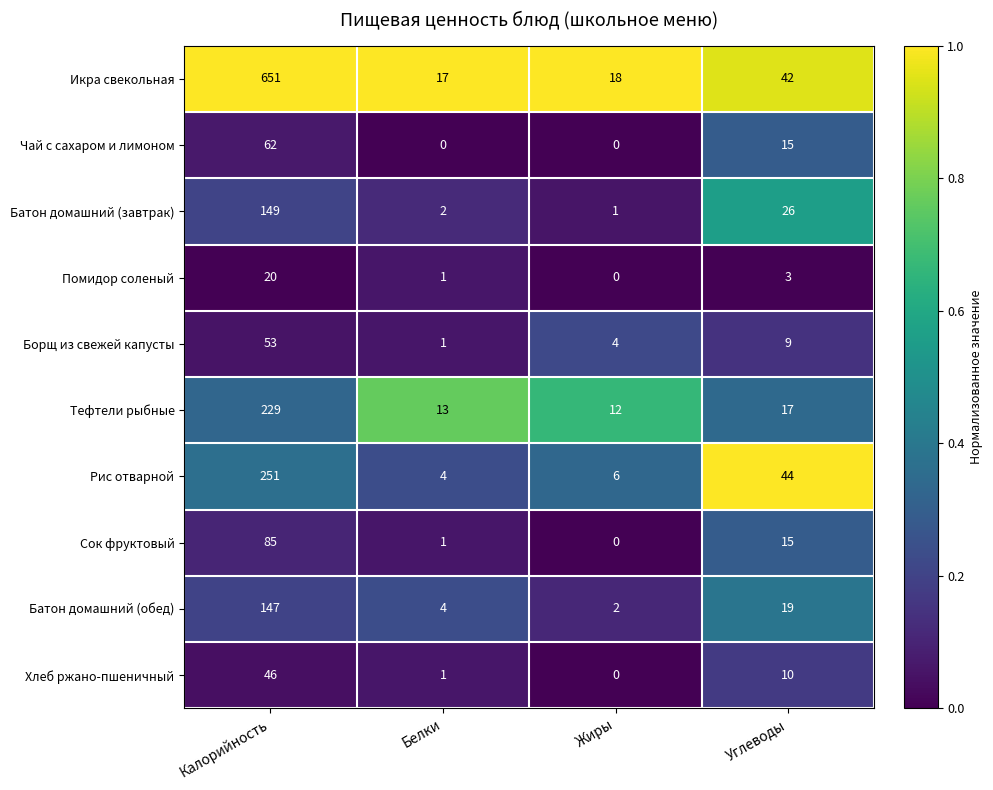

At how many categories does at least one series exceed 0?

4